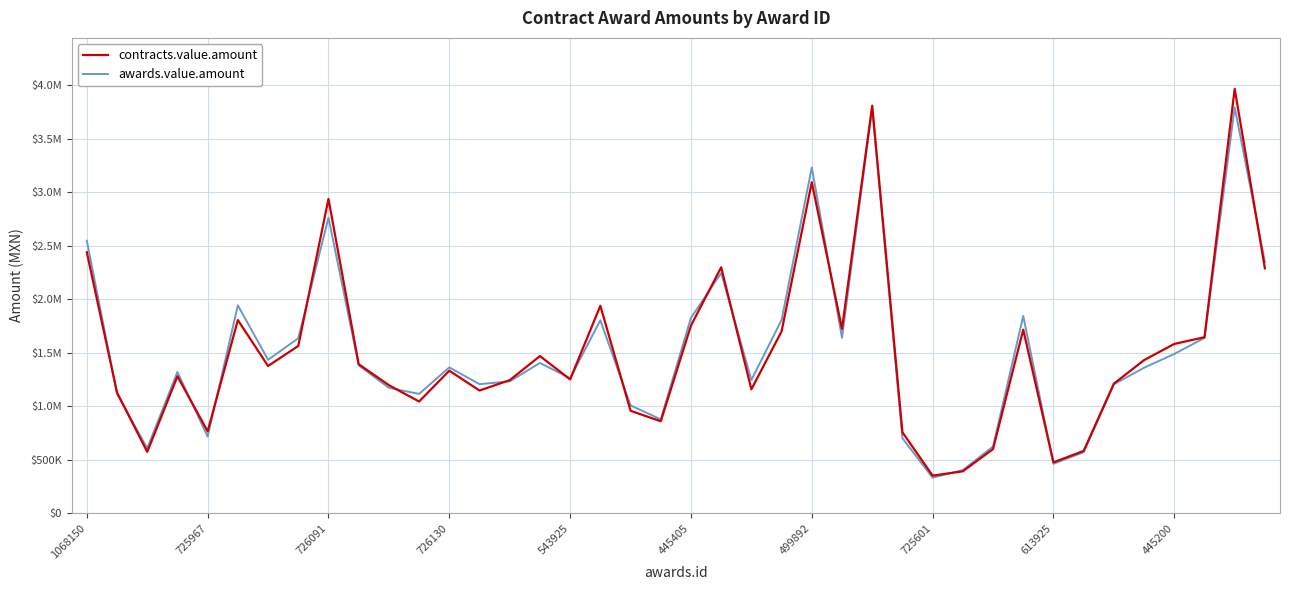

Is this an area chart (filled region under the line)?

No